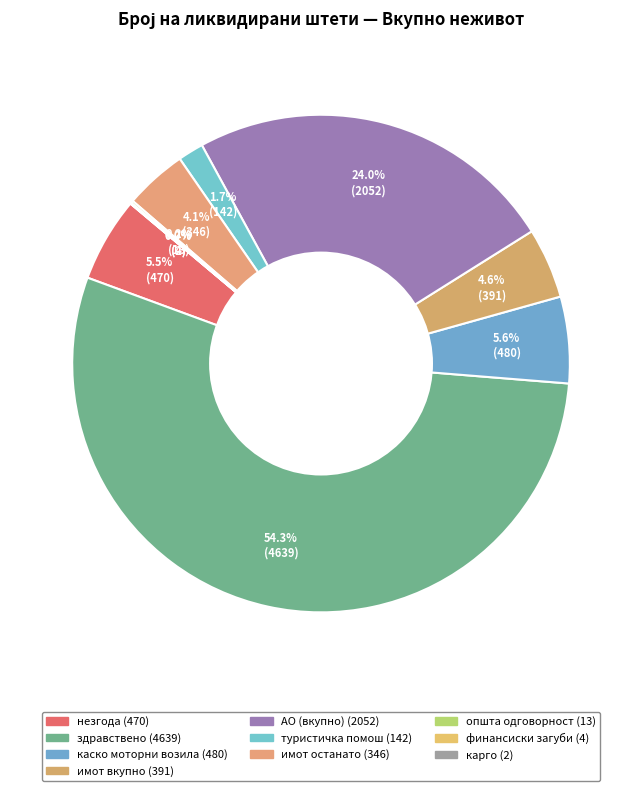

To the nearest percent, what is the difference between the largest and smallest slice percentages?

54%